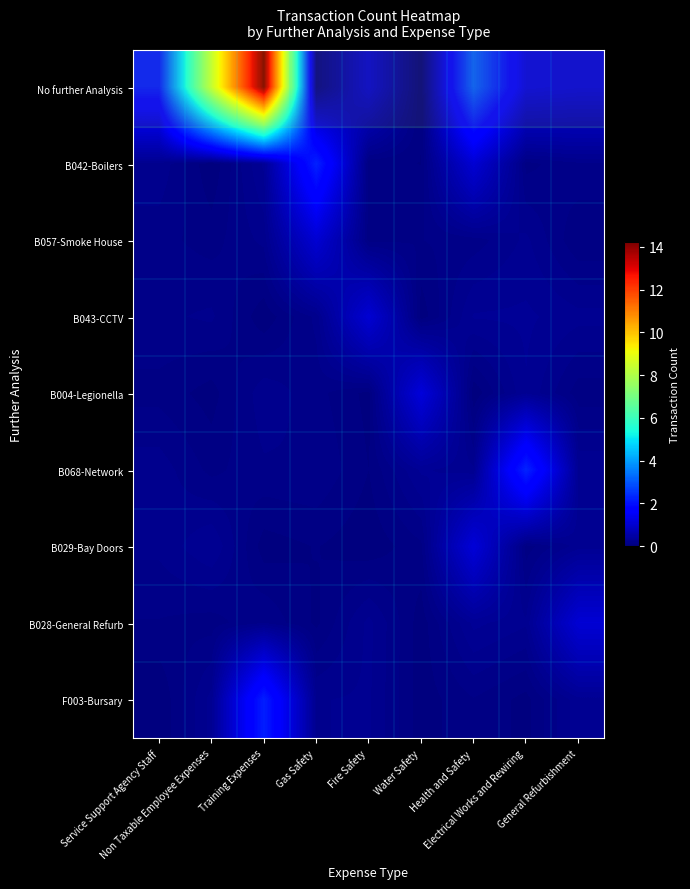

At which category does the chart reach its minimum across all series?

Service Support Agency Staff